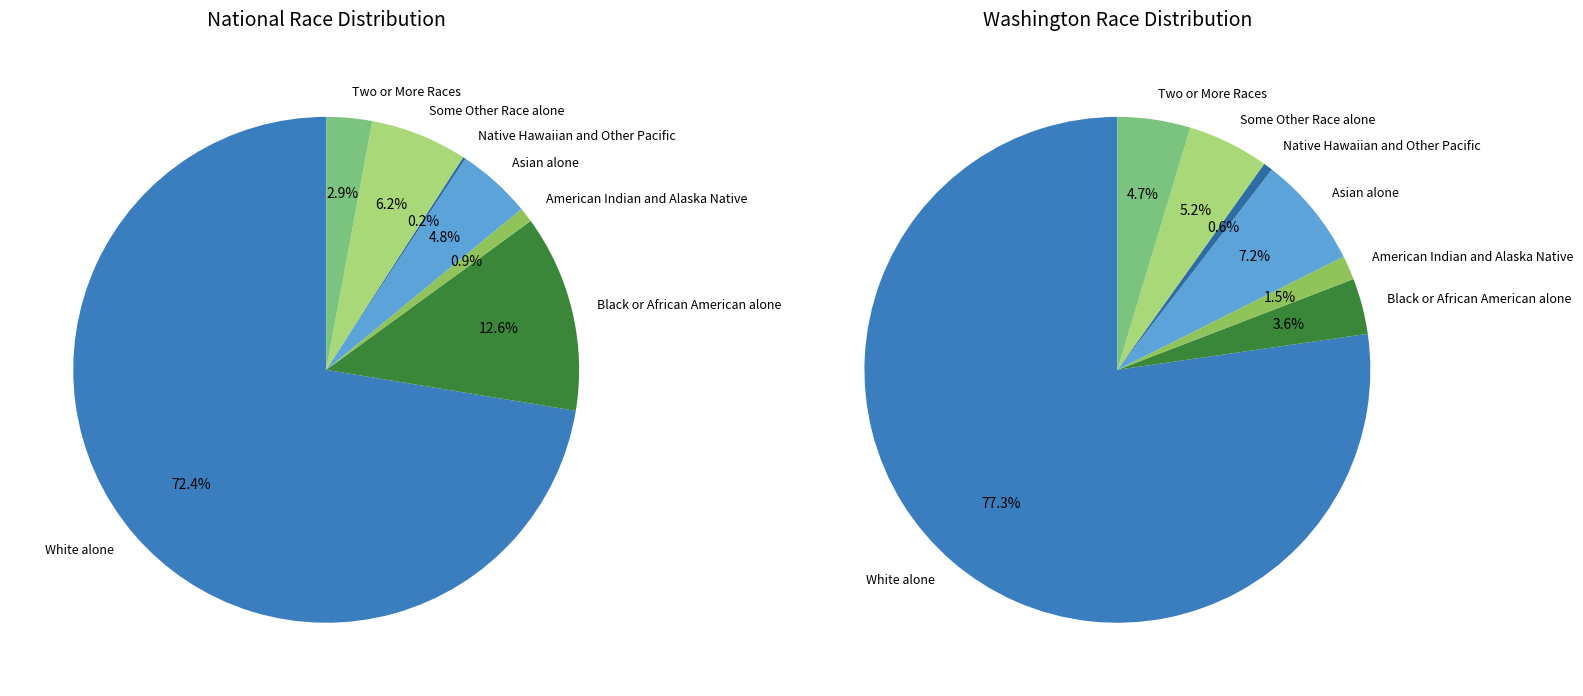

To the nearest percent, what is the combined percentage of Some Other Race alone and White alone?

79%